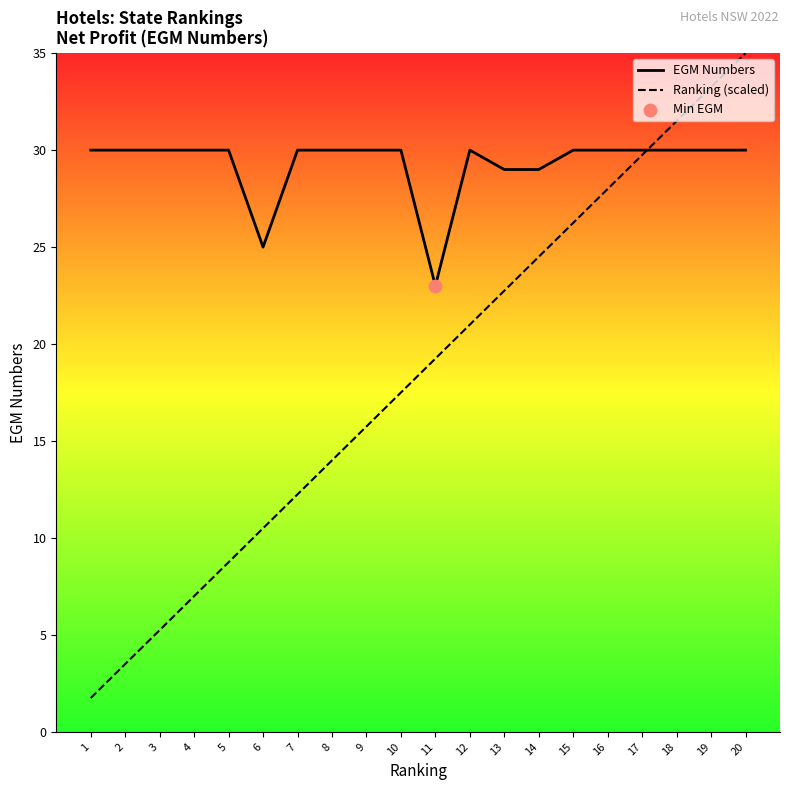

At how many categories does at least one series exceed 14?

20